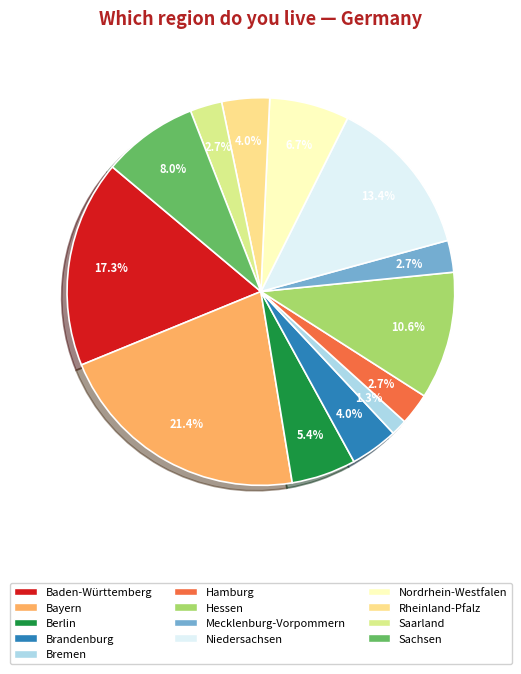

How many segments does this pie chart have?

13